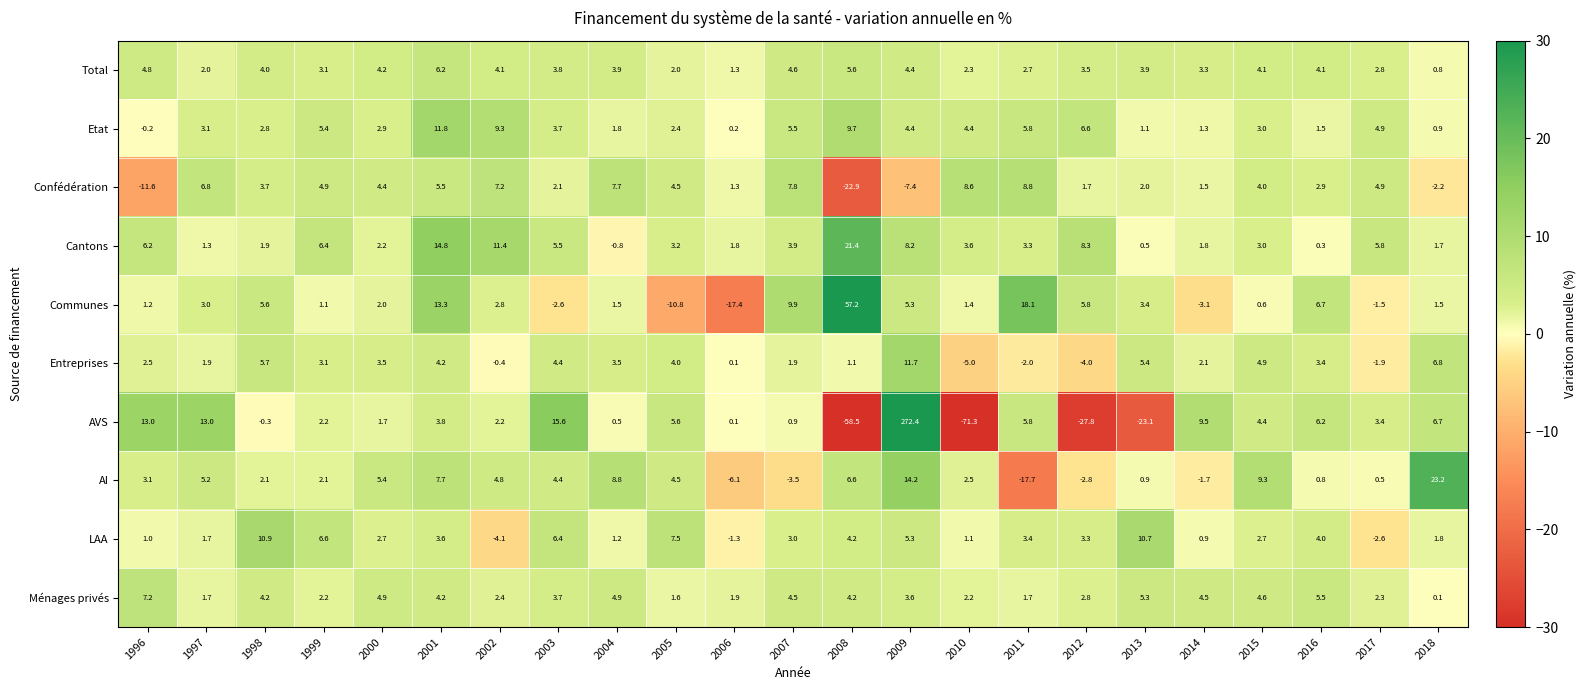

Count the number of data series in this chart.

10